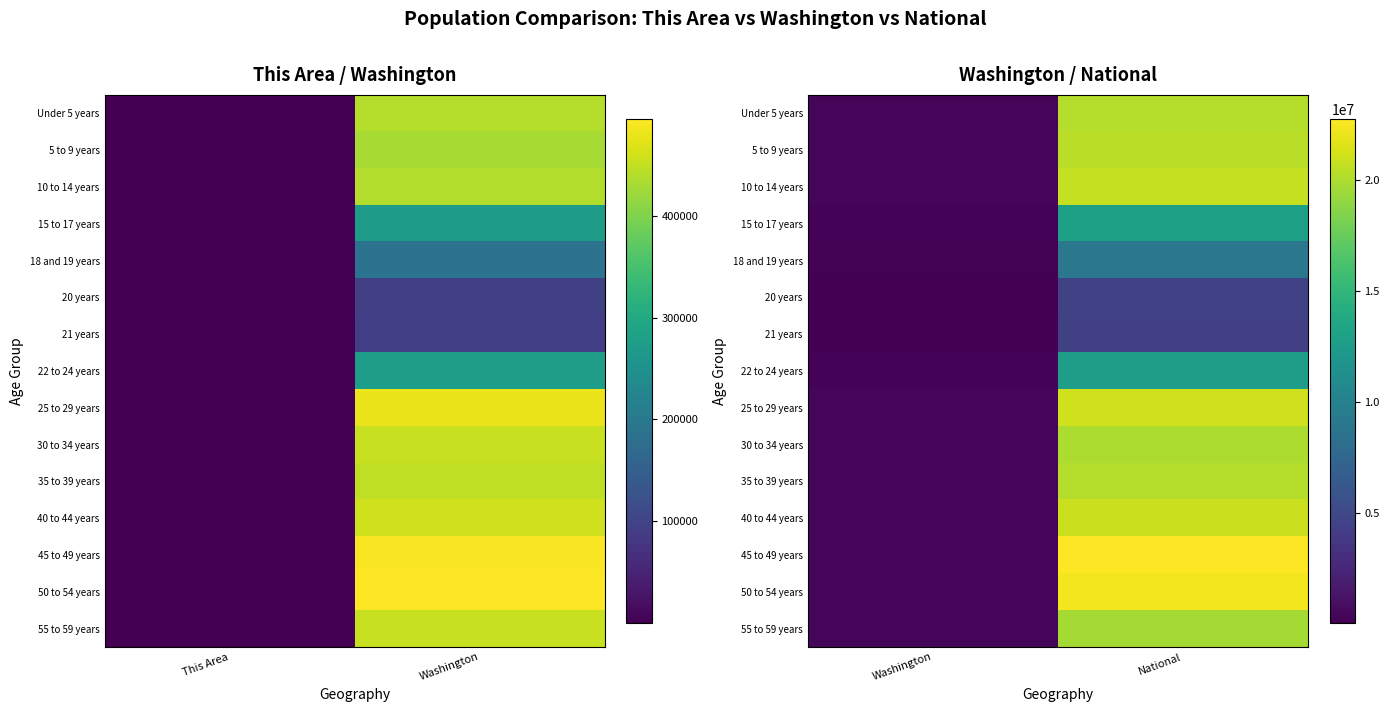

At National, list the series in order from smallest to largest.

21 years, 20 years, 18 and 19 years, 22 to 24 years, 15 to 17 years, 55 to 59 years, 30 to 34 years, 35 to 39 years, Under 5 years, 5 to 9 years, 10 to 14 years, 40 to 44 years, 25 to 29 years, 50 to 54 years, 45 to 49 years